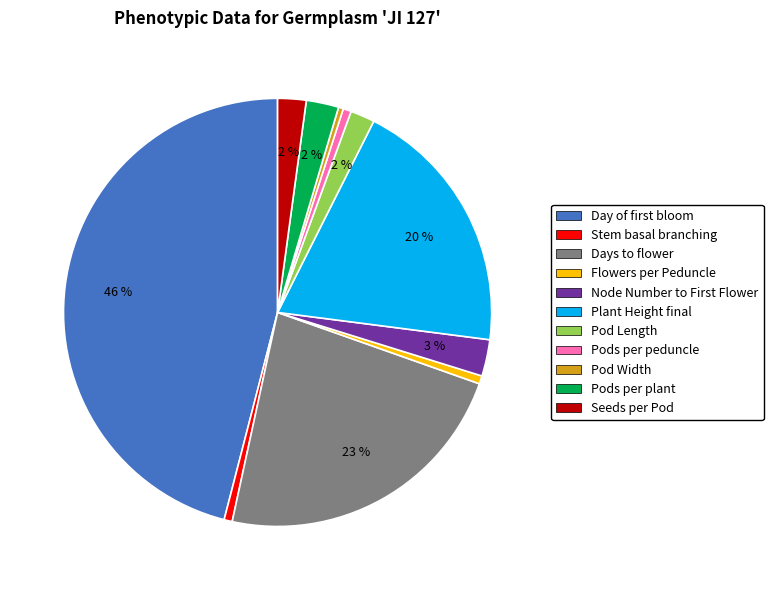

To the nearest percent, what is the average slice percentage?

9%